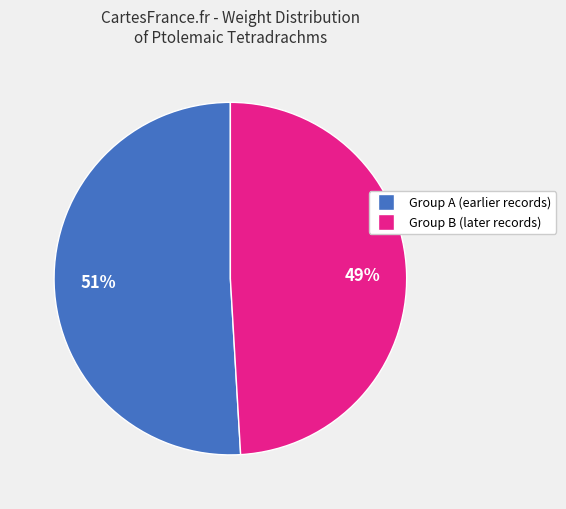

Does any single category account for the majority?

Yes